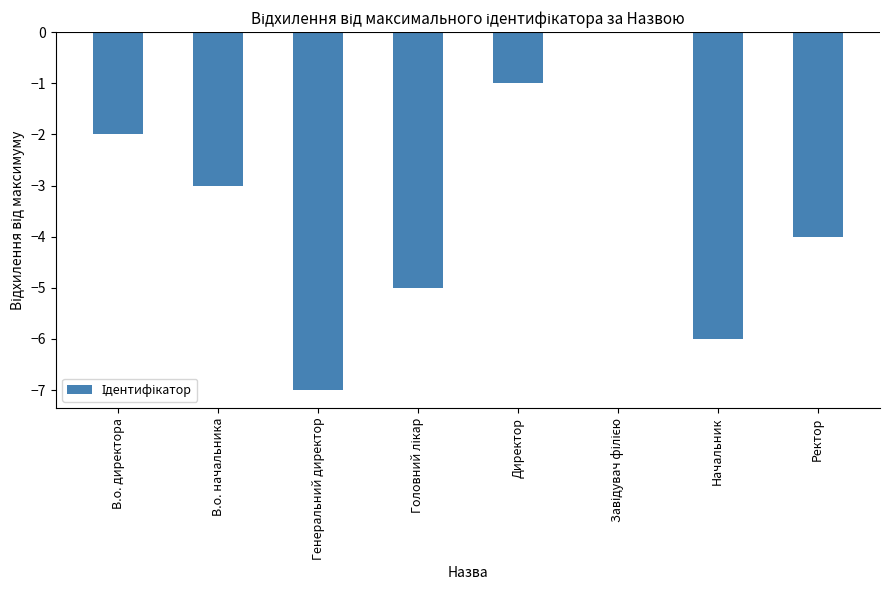

What is the sum of the values at Начальник and Ректор?

-10